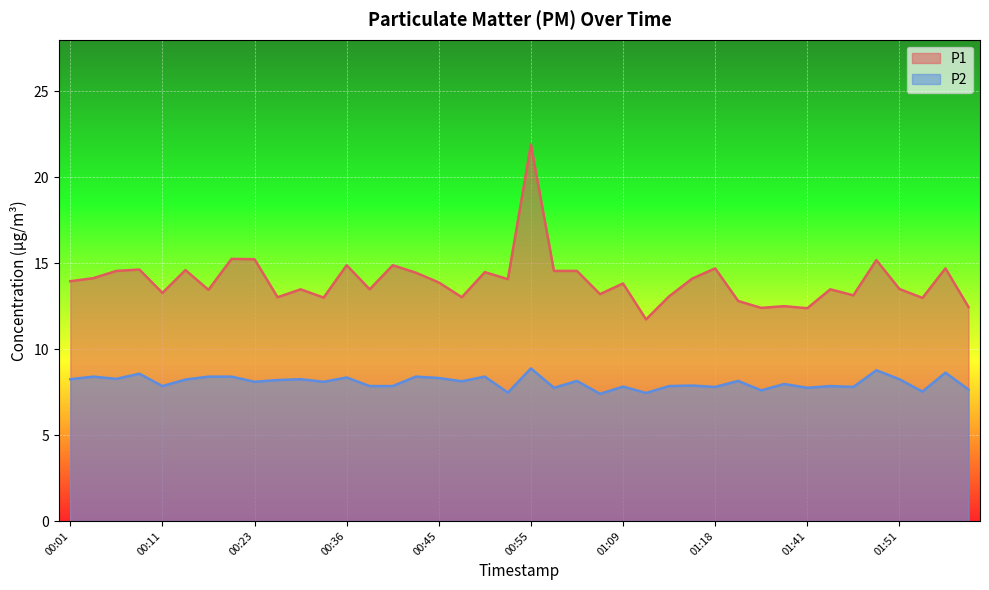

In P1, how many points are higher than both neighbors (excluding endpoints)?

14